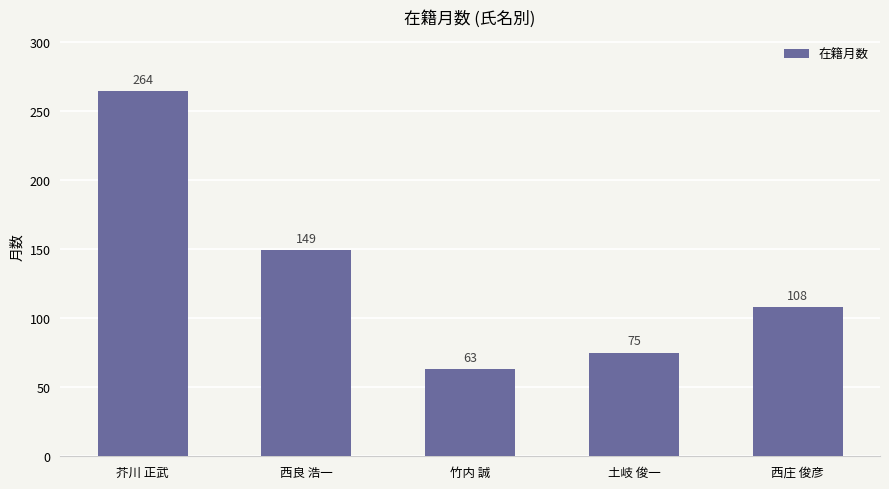

What is the difference between the maximum and minimum values?

201